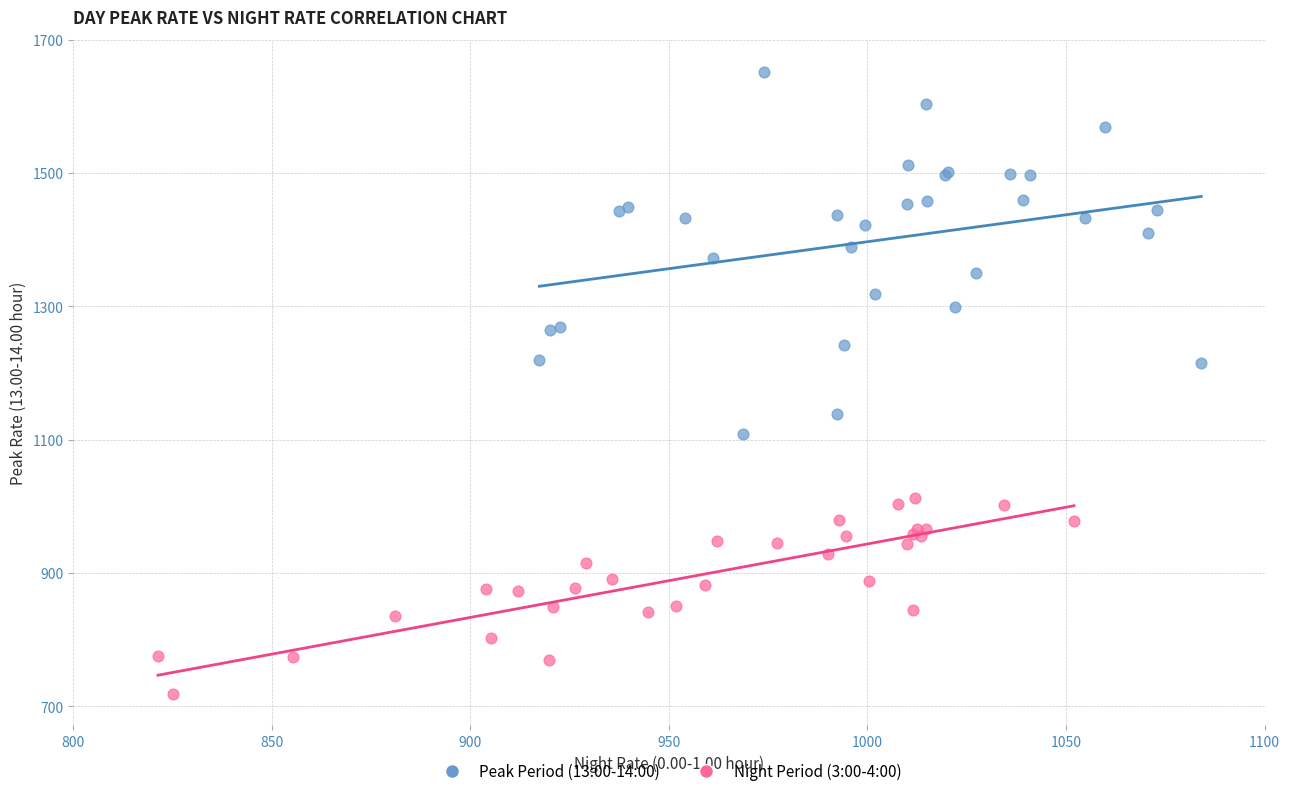

Which series has the widest spread of Y values?

Peak Period (13:00-14:00)